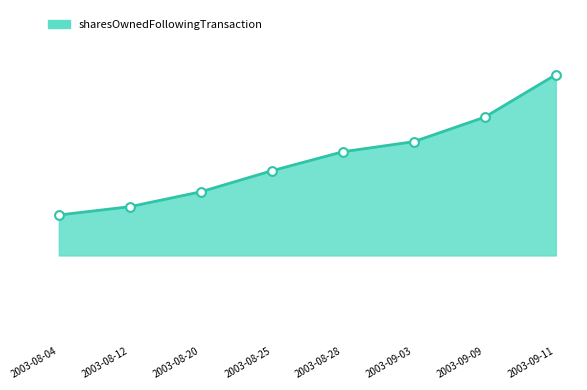

Approximately how many times larger is the value at 2003-08-12 compared to 2003-08-25?

1.0